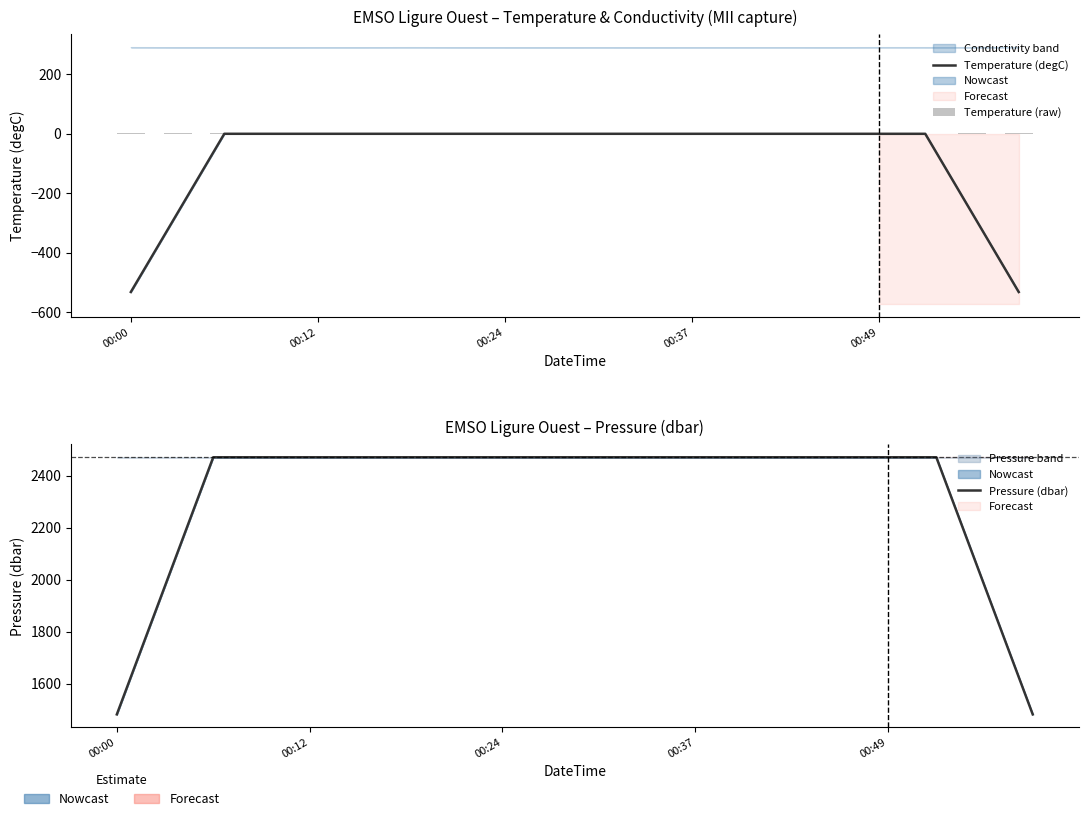

How many data points in Temperature (degC) are above 0?

16